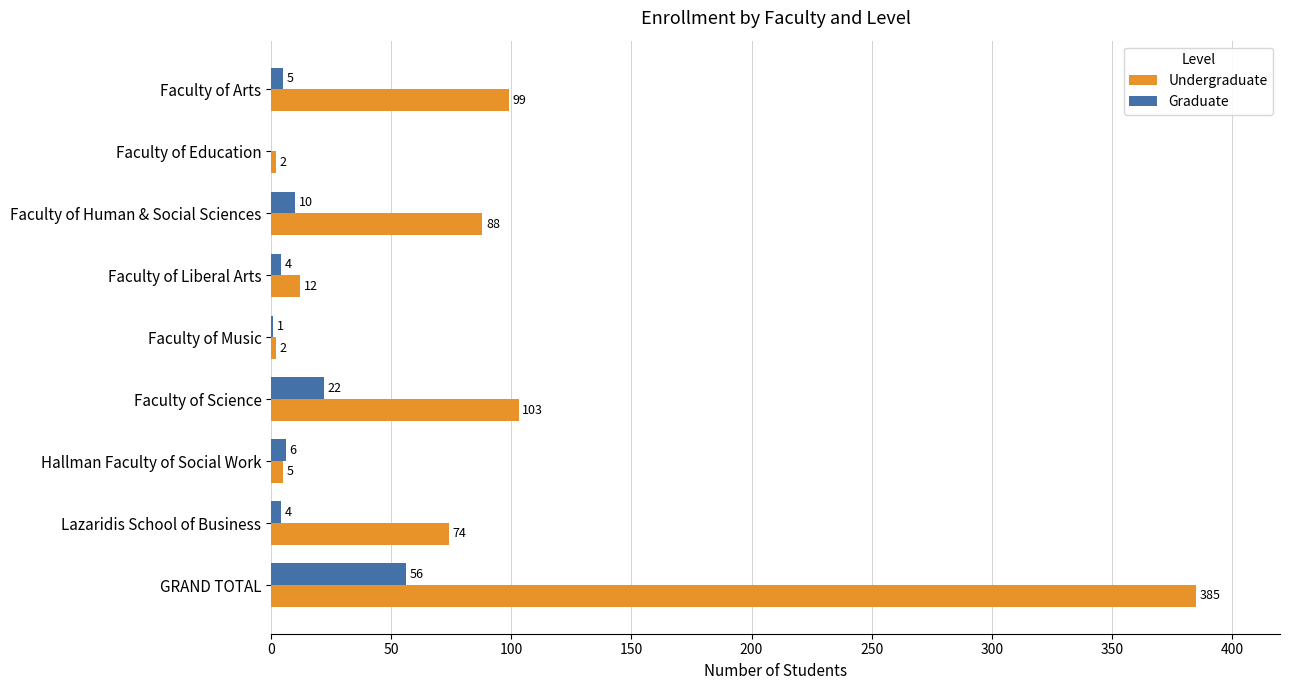

What is the sum of all Graduate values?

108